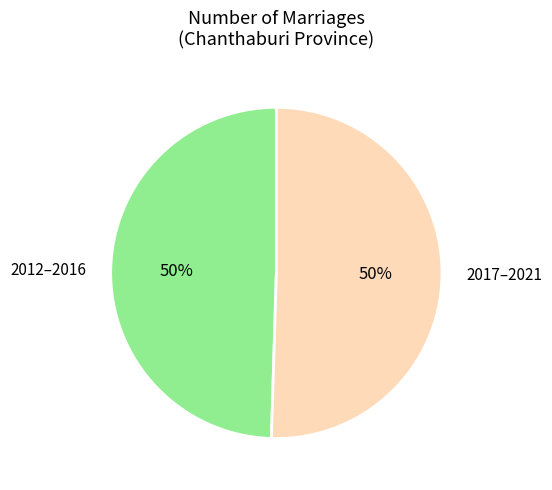

To the nearest percent, what is the average slice percentage?

50%